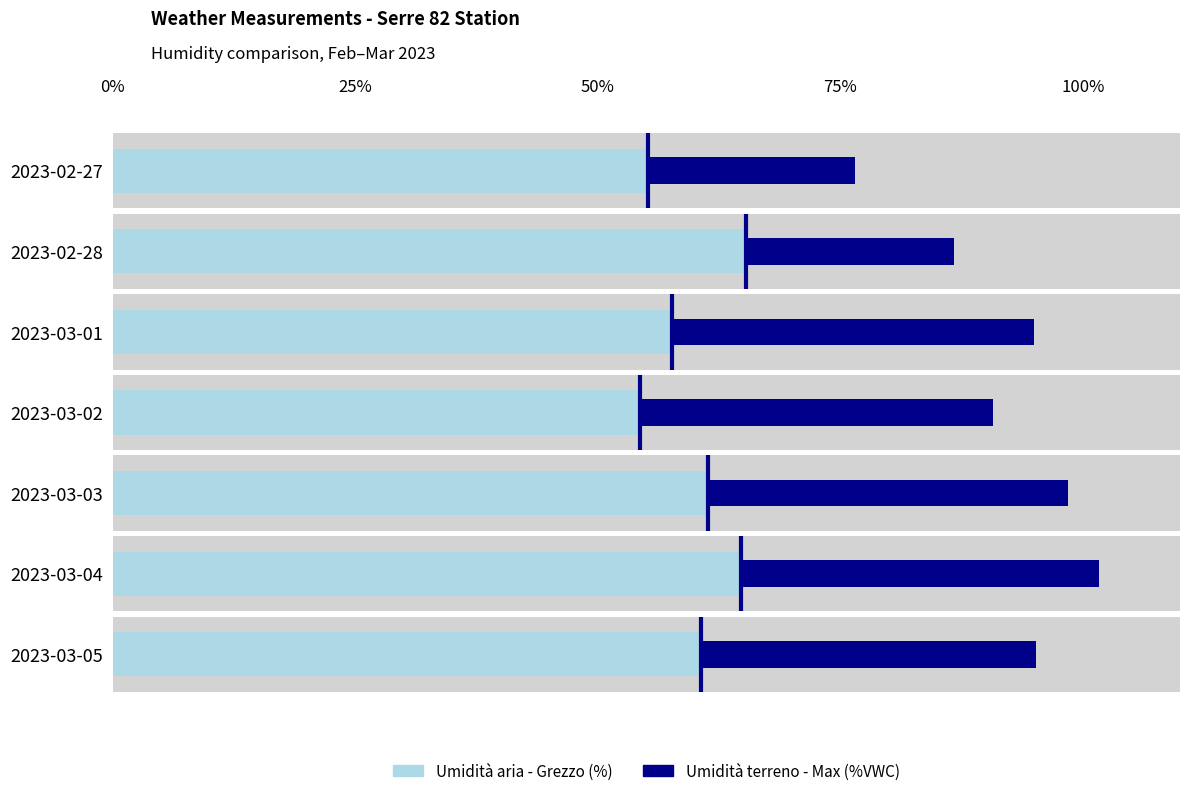

What is the sum of all Umidità aria - Grezzo (%) values?

419.4